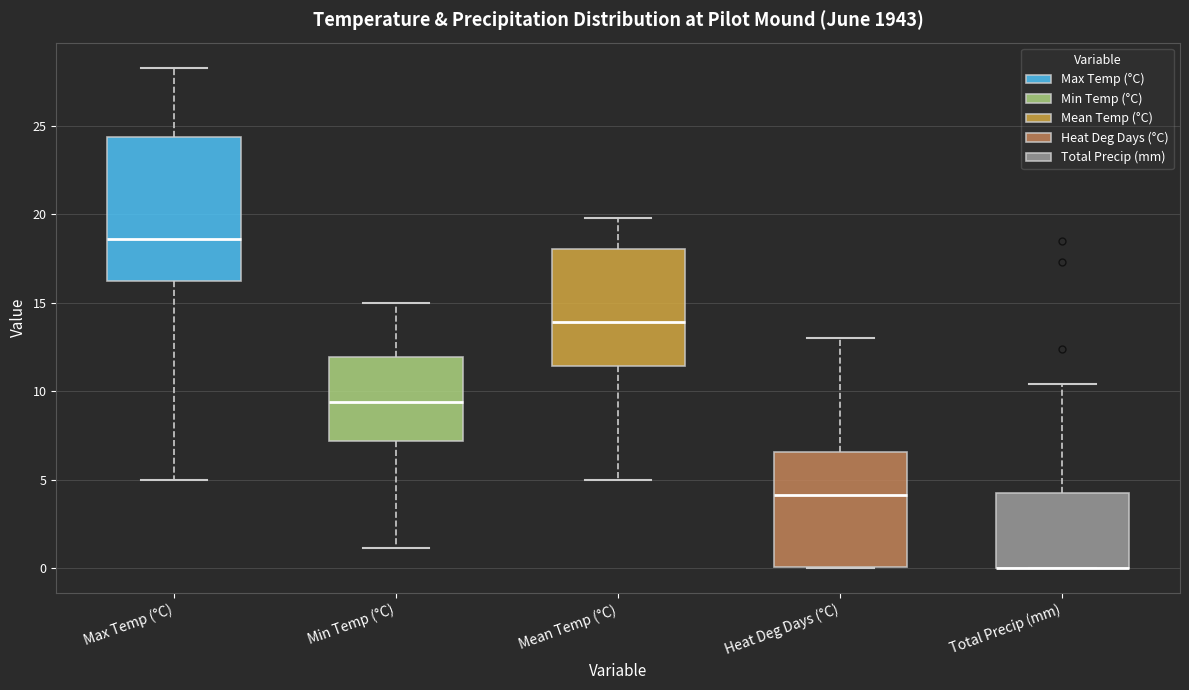

Reading left to right, read every box against the y-axis: the position of its median line, the range the box covers, and the ends of its whiskers. The values are not printed on the chart, so give them approximately, as read against the axis.

Max Temp (°C): median 18.5, box 16.5 to 24.5, whiskers 5.0 to 28.5
Min Temp (°C): median 9.5, box 7.0 to 12.0, whiskers 1.0 to 15.0
Mean Temp (°C): median 14.0, box 11.5 to 18.0, whiskers 5.0 to 20.0
Heat Deg Days (°C): median 4.0, box 0.0 to 6.5, whiskers 0.0 to 13.0
Total Precip (mm): median 0.0 (drawn on the box's lower edge), box 0.0 to 4.5, whiskers 0.0 to 10.5